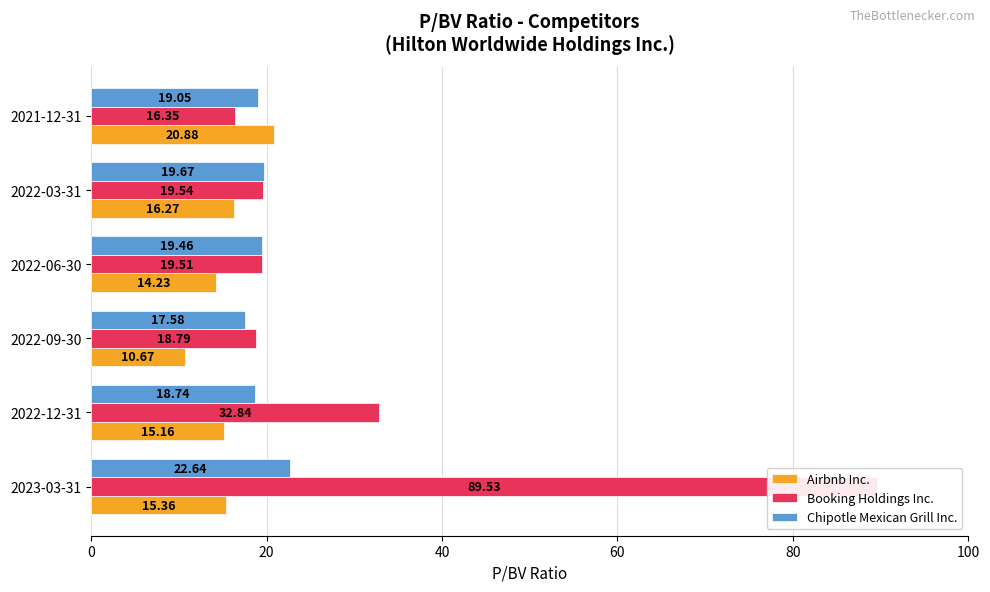

The value of Airbnb Inc. at 2022-09-30 is 2.4. True or false?

False